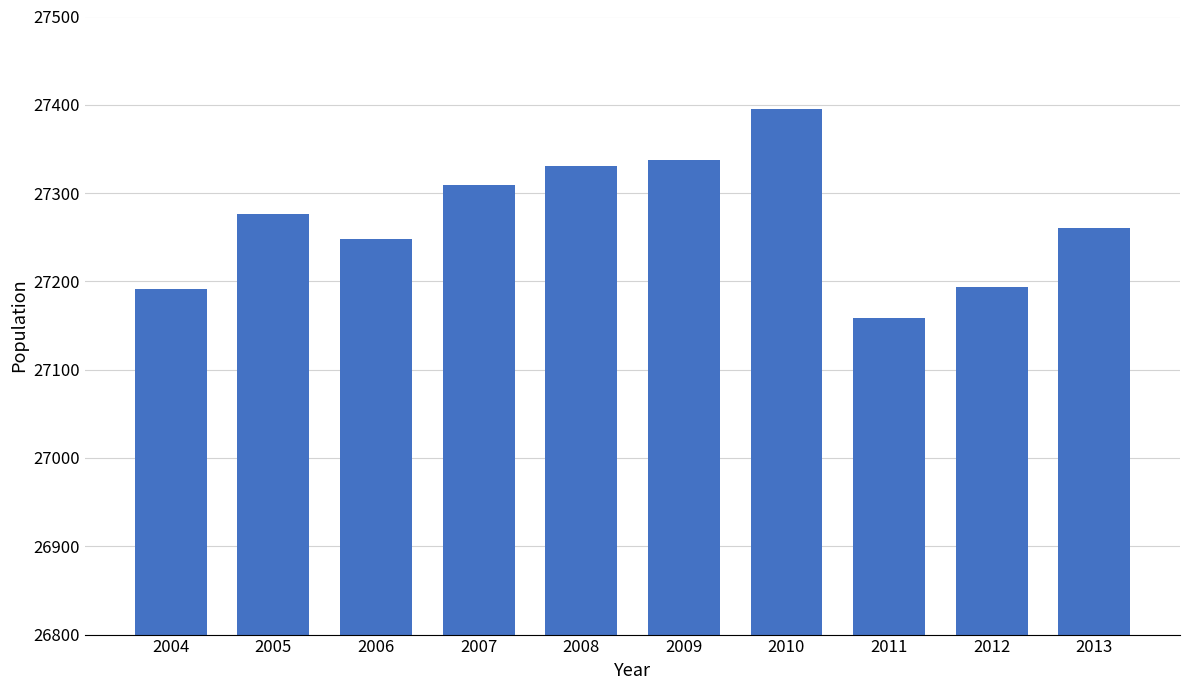

Reading right to left, list all the values displayed in this chart.

2013=27261	2012=27194	2011=27159	2010=27395	2009=27337	2008=27331	2007=27309	2006=27248	2005=27276	2004=27191